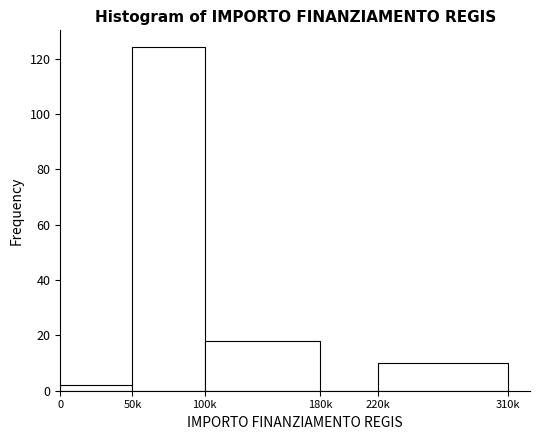

Reading left to right, transcribe all the data shown in this chart.

0=2	50k=124	100k=18	180k=0	220k=10